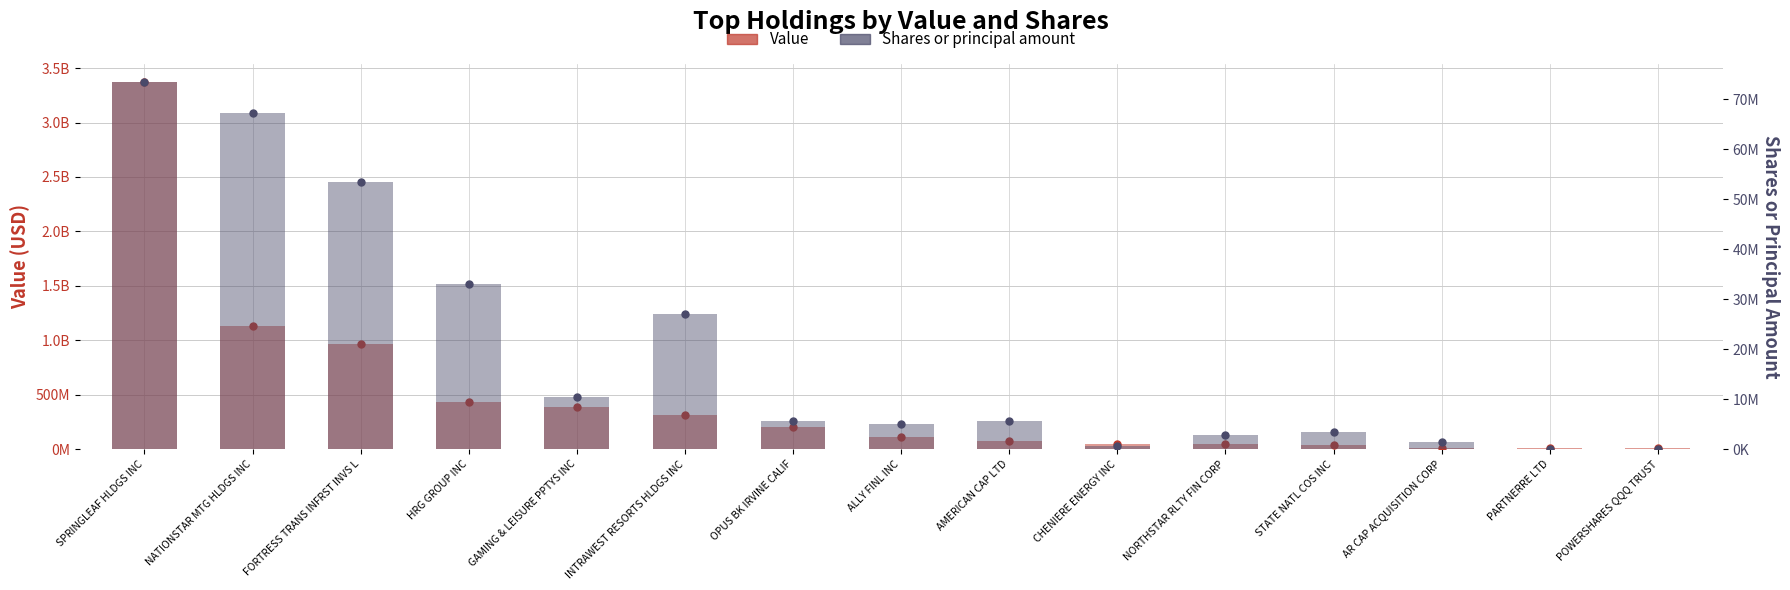

What is the minimum value shown in the chart?

95000